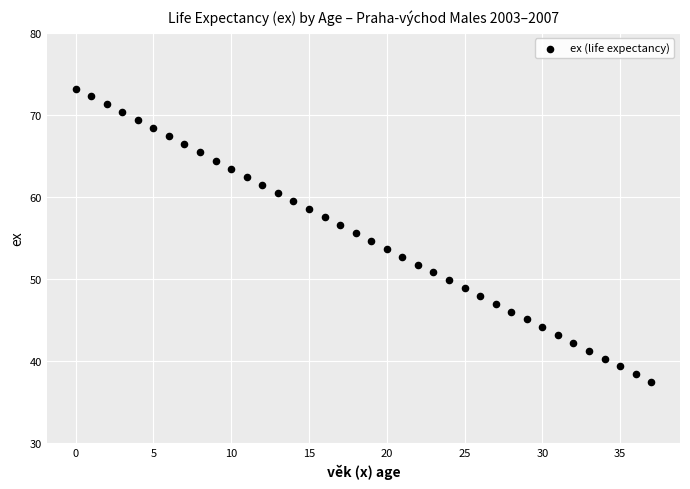

What is the range of Y values (max minus min)?

35.7